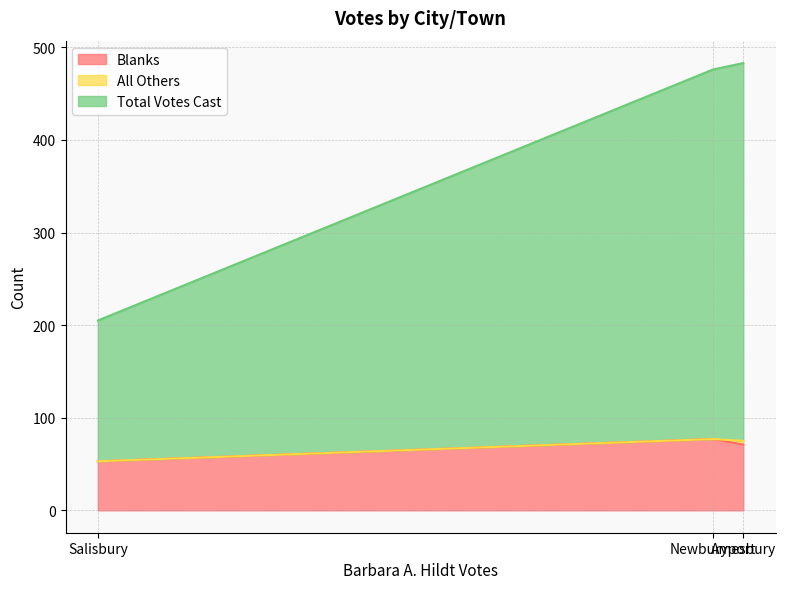

Reading left to right, what are all the values shown in this chart?

Blanks: Amesbury=71	Newburyport=77	Salisbury=53
All Others: Amesbury=4	Newburyport=0	Salisbury=0
Total Votes Cast: Amesbury=408	Newburyport=399	Salisbury=152